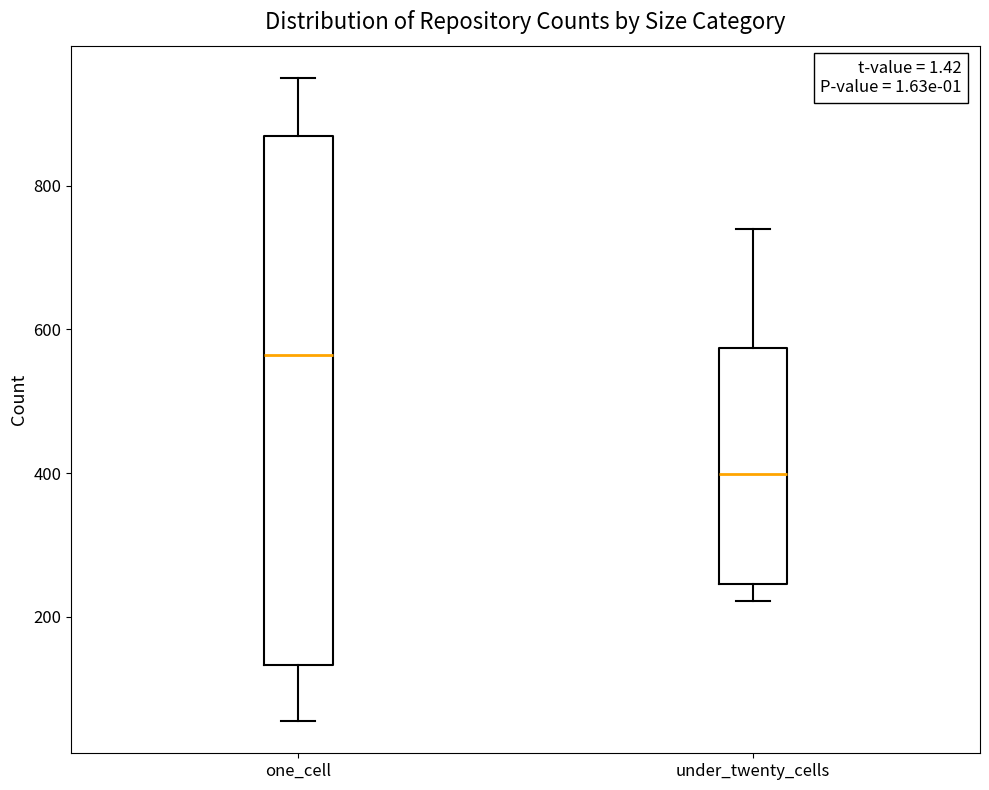

Which box's median line is the lowest?

under_twenty_cells